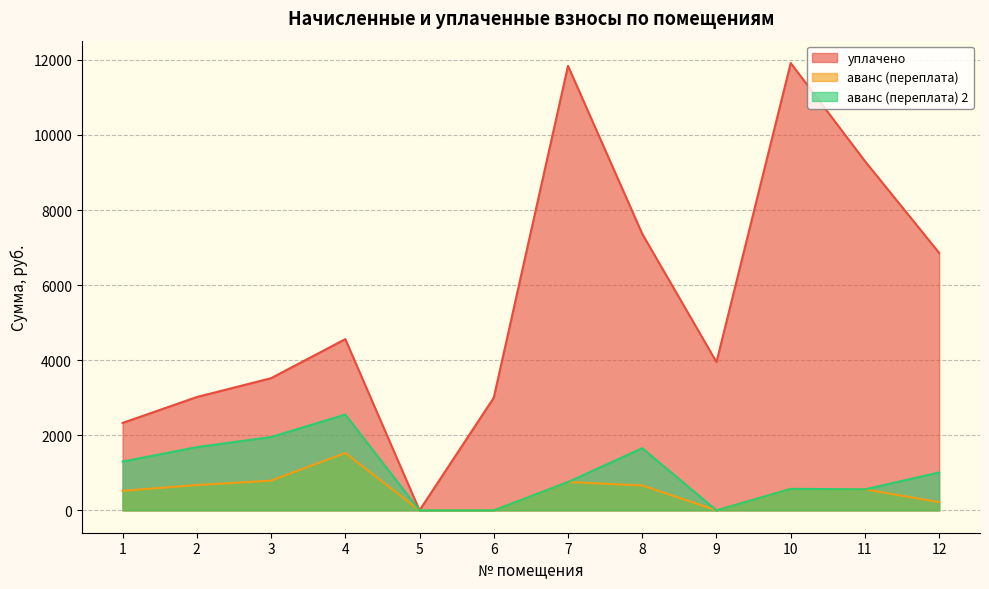

What is the total value across all series at 9?

3950.0